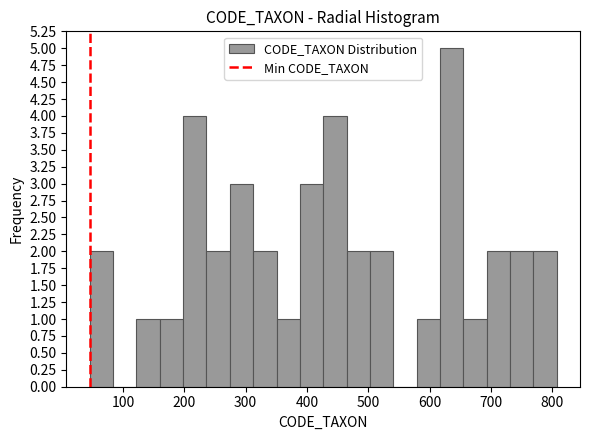

Around what value on the x-axis is the tallest bar? Give the approximate position of its centre, as read against the axis.

640